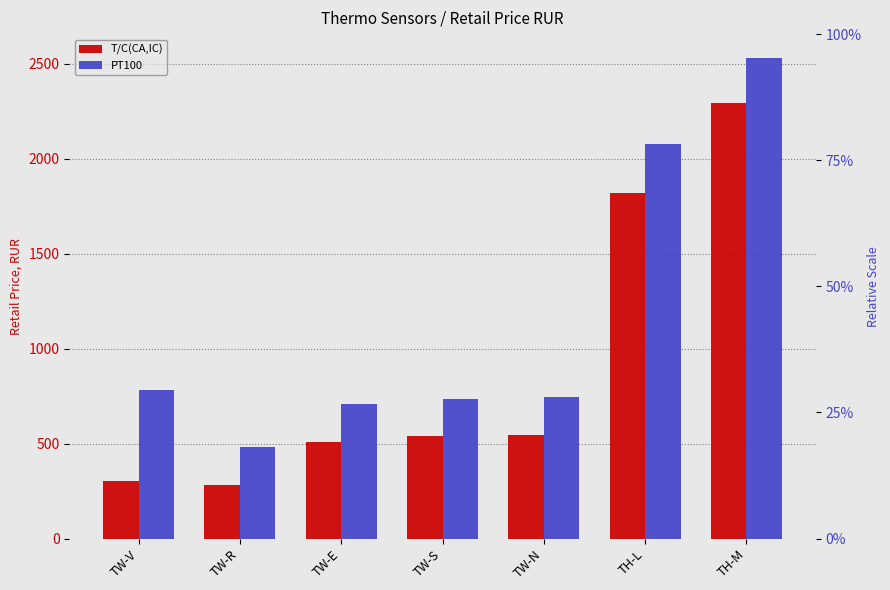

What is the minimum value shown in the chart?

283.1